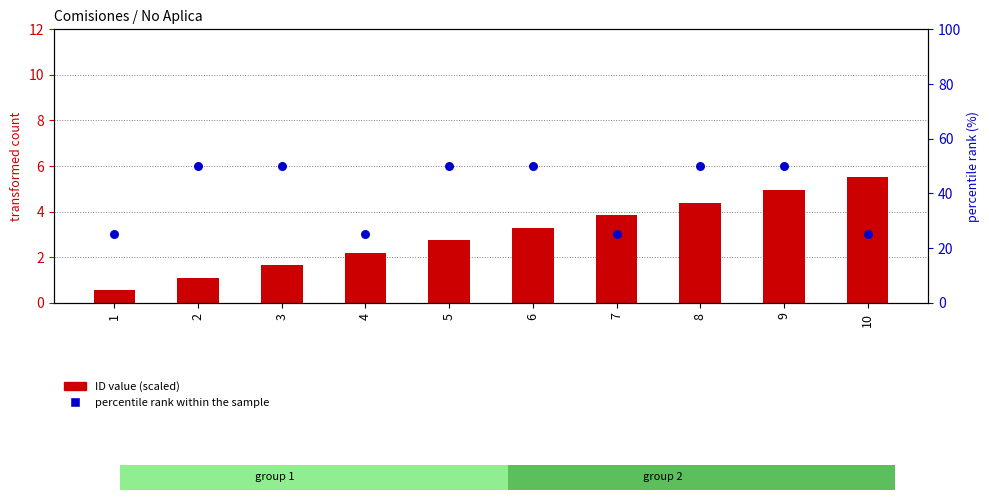

Which series has the largest total across all categories?

percentile rank within the sample